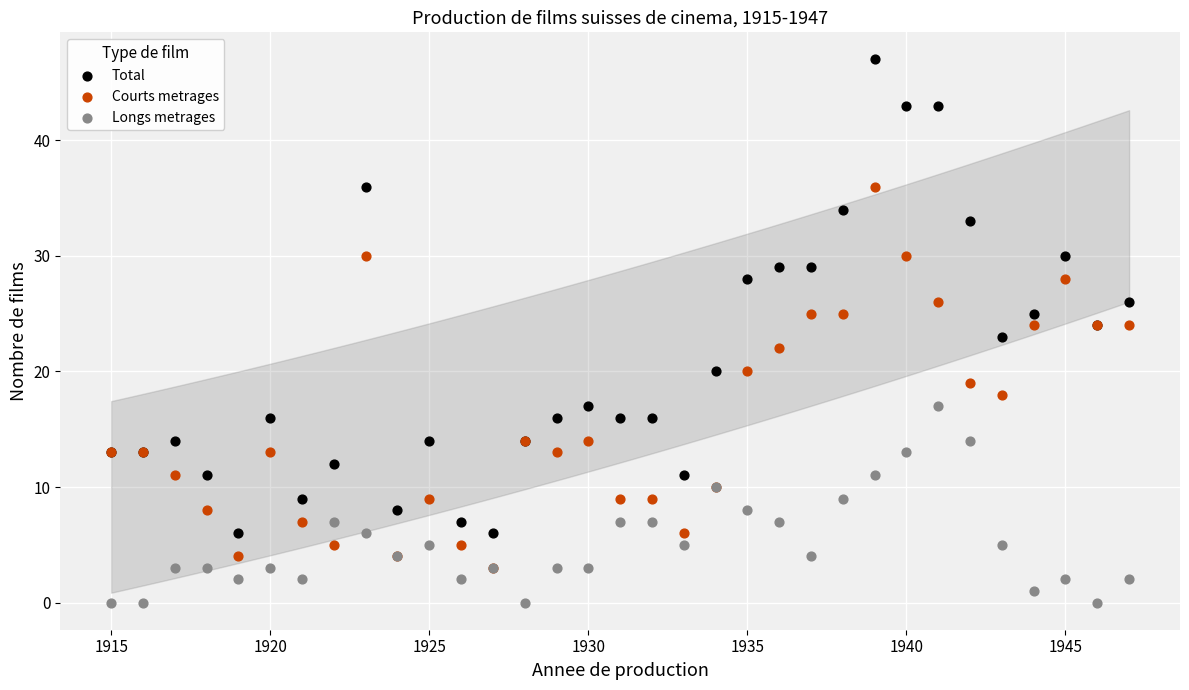

Which series contains the highest Y value?

Total